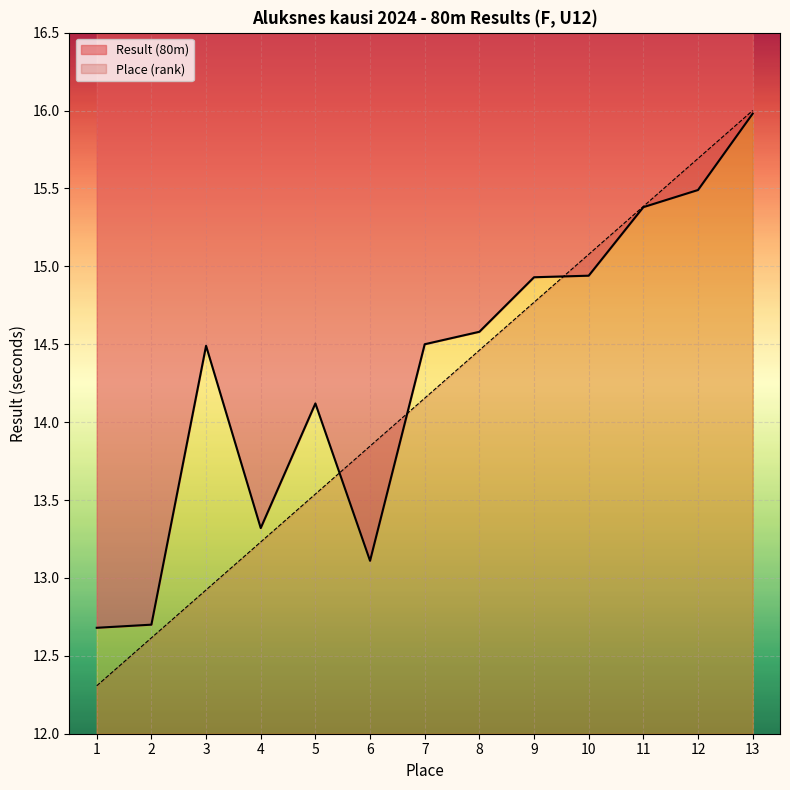

The value of Result (80m) at 5 is 14.1. True or false?

True